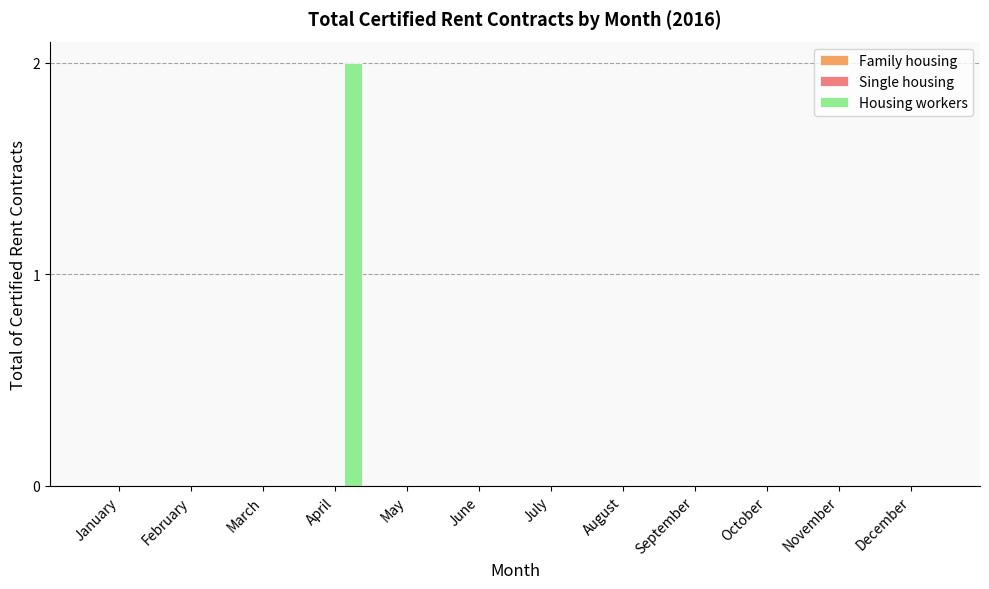

True or false: the data shows 0 at October.

True